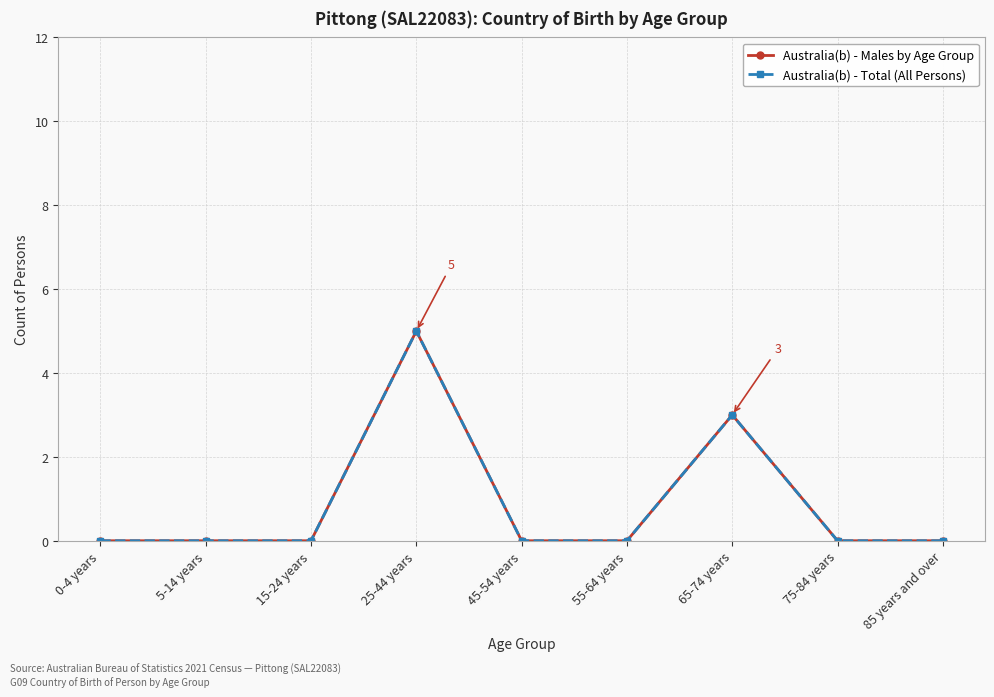

What is the maximum value shown in the chart?

5